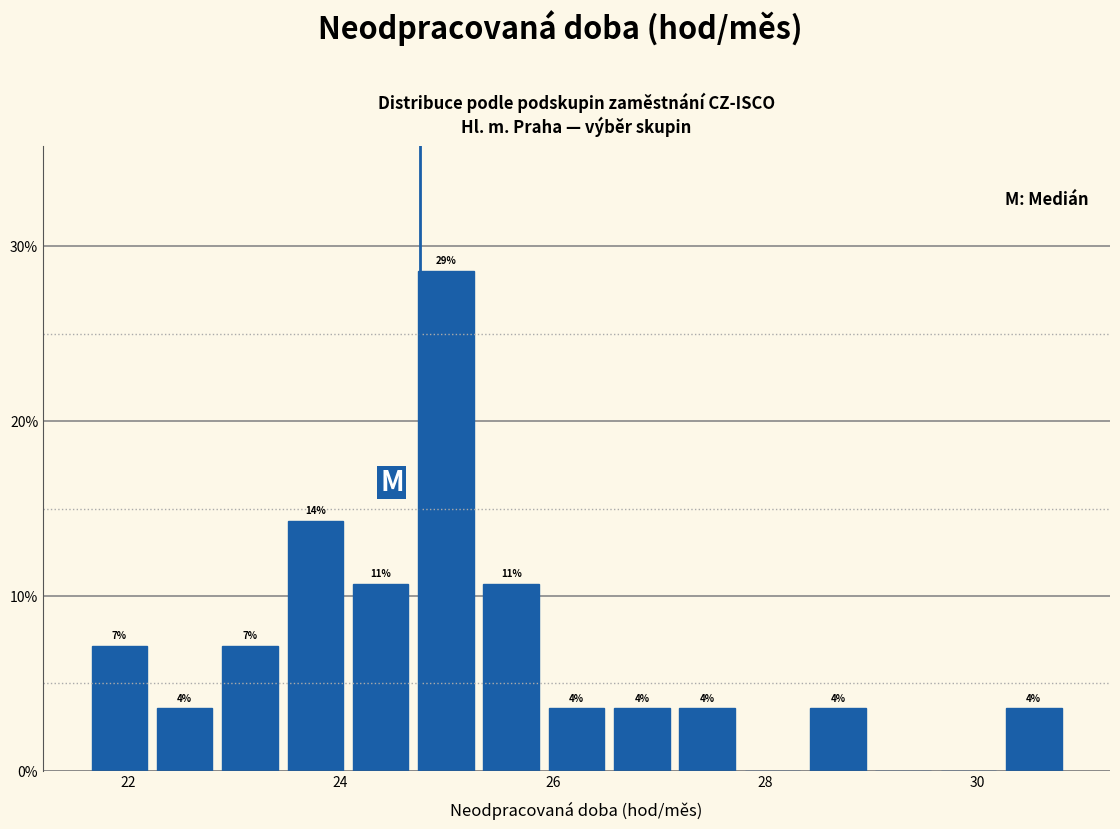

Read against the x-axis, roughly where is the centre of the tallest bar?

25.0